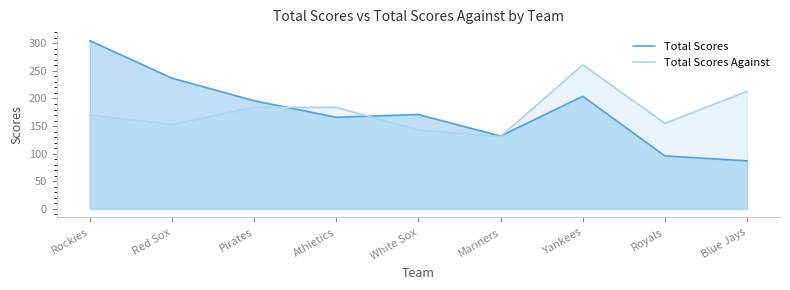

What is the sum of all Total Scores values?

1594